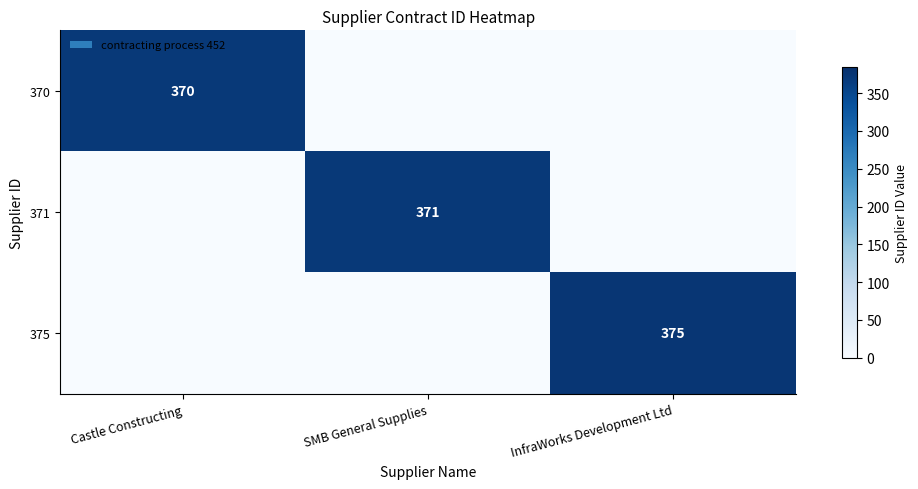

True or false: 371 has a value of 540 at SMB General Supplies.

False